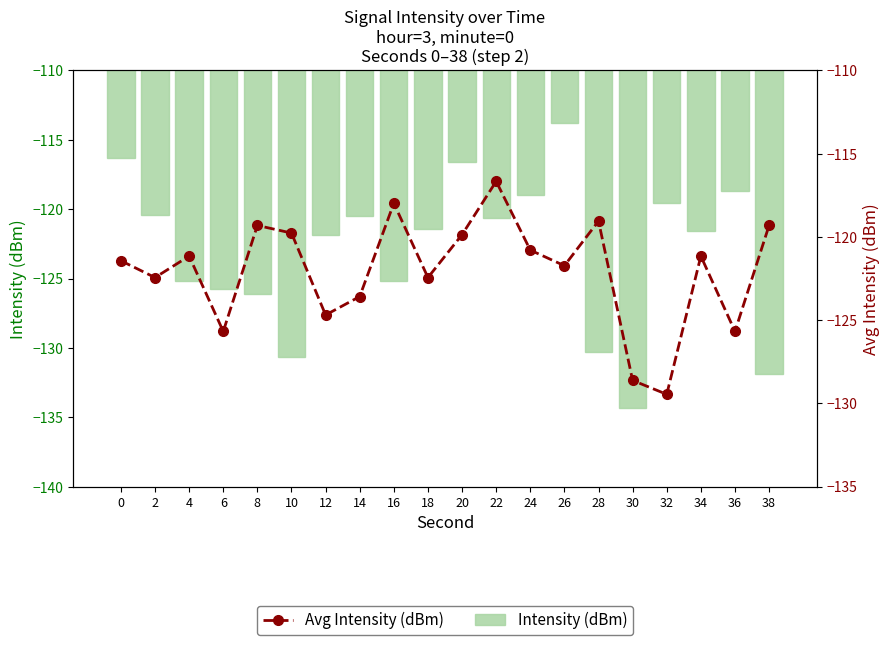

Are the bars grouped side by side (vs. stacked)?

Yes